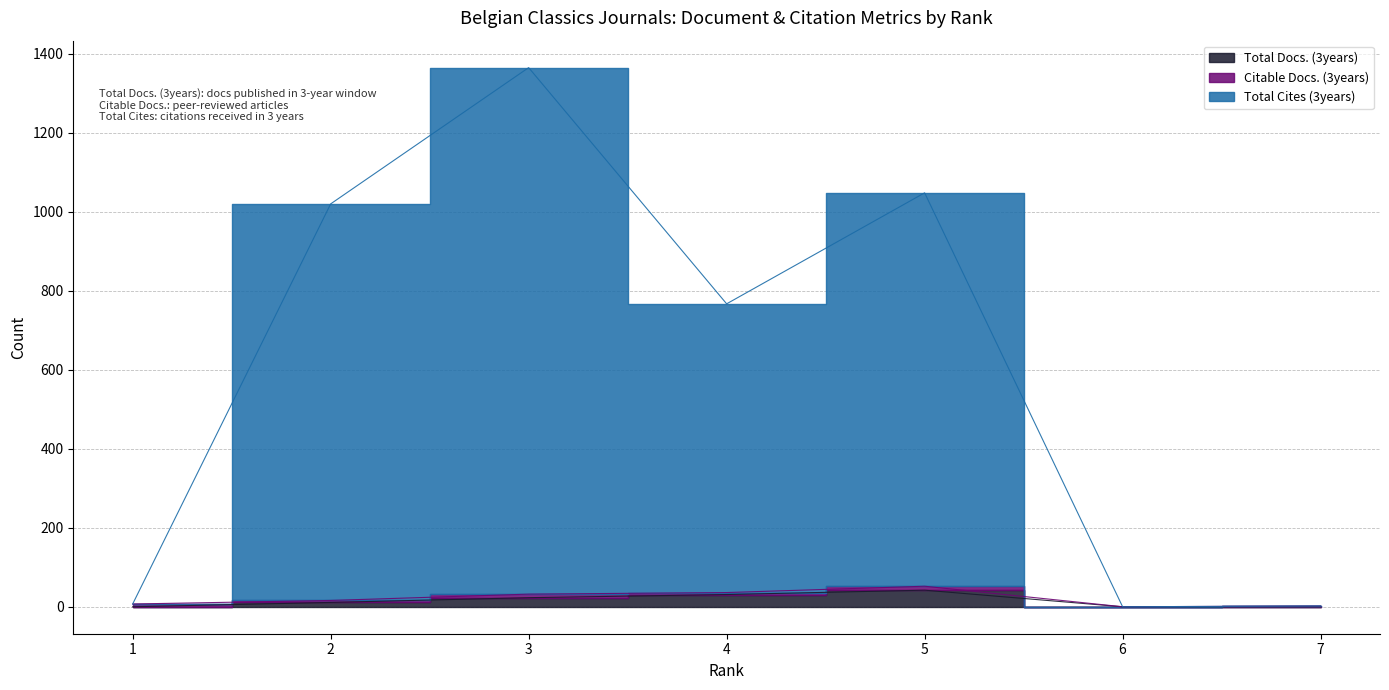

The Total Docs. (3years) series shows 11 at 2. True or false?

True